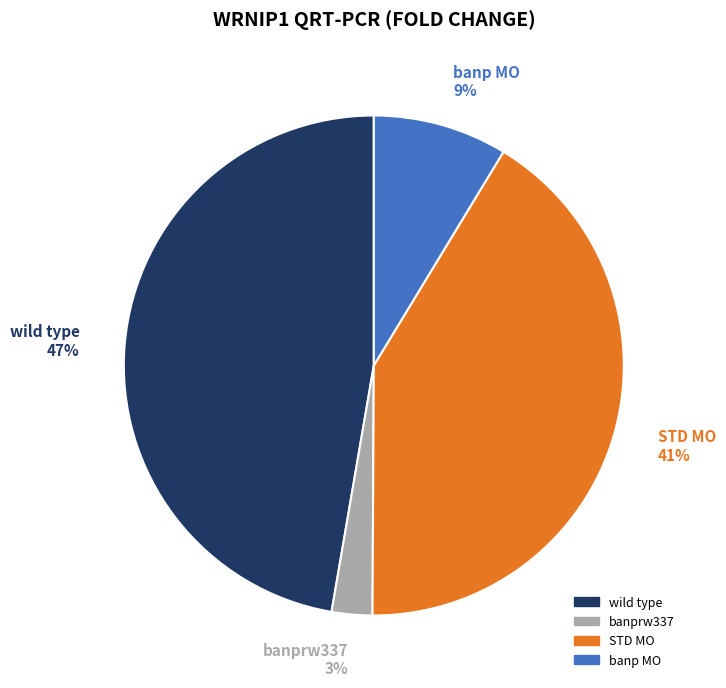

To the nearest percent, what is the average slice percentage?

25%